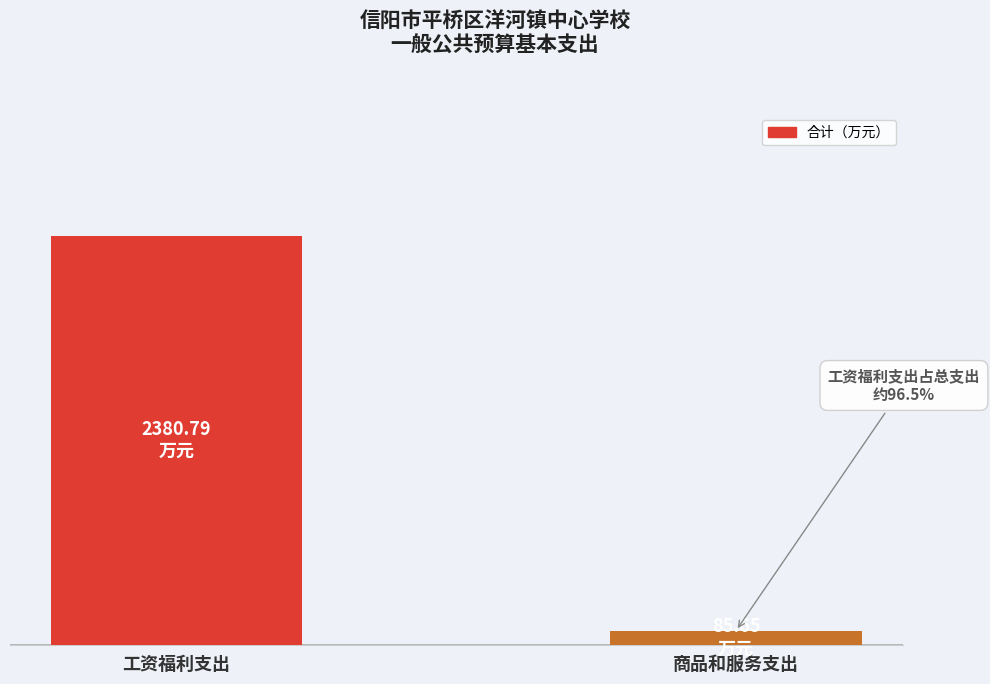

How many distinct data groups are displayed?

1